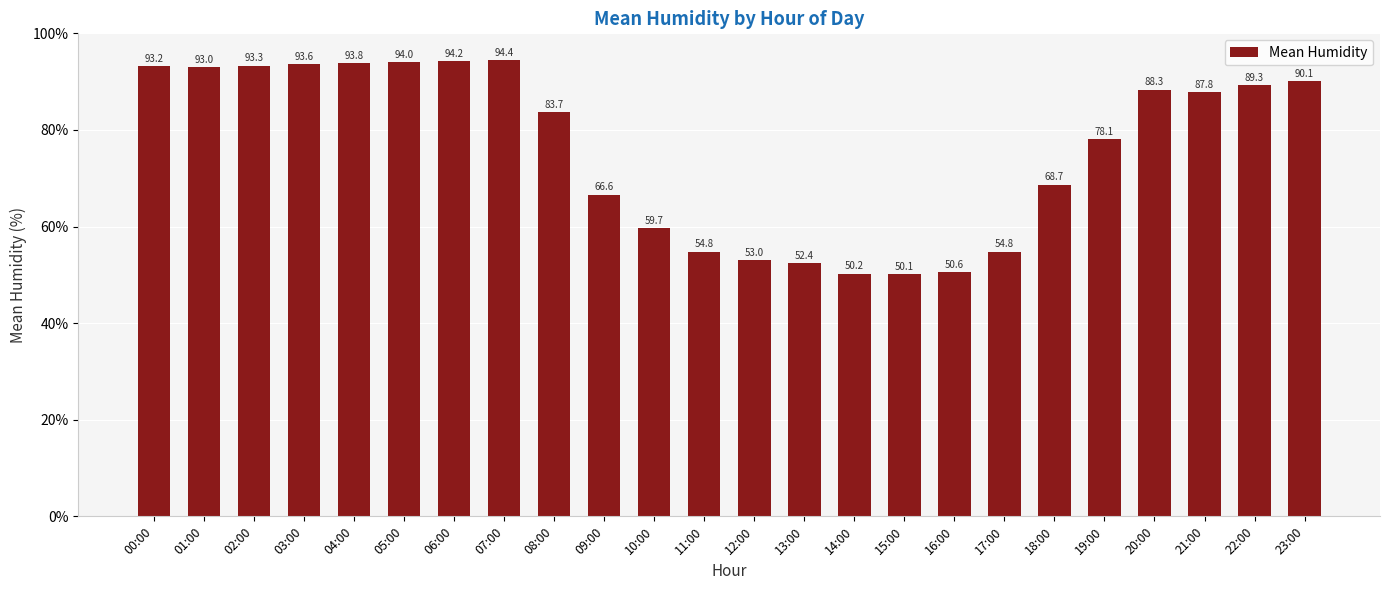

What is the difference between the maximum and second lowest values?

44.2